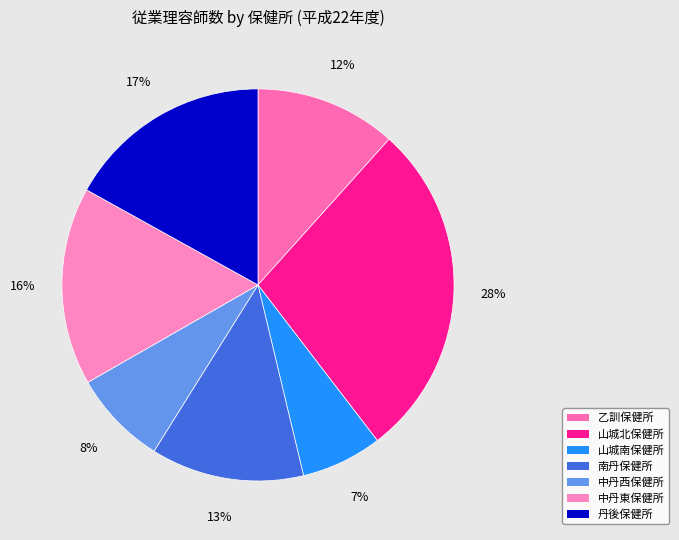

How many slices are in this pie chart?

7